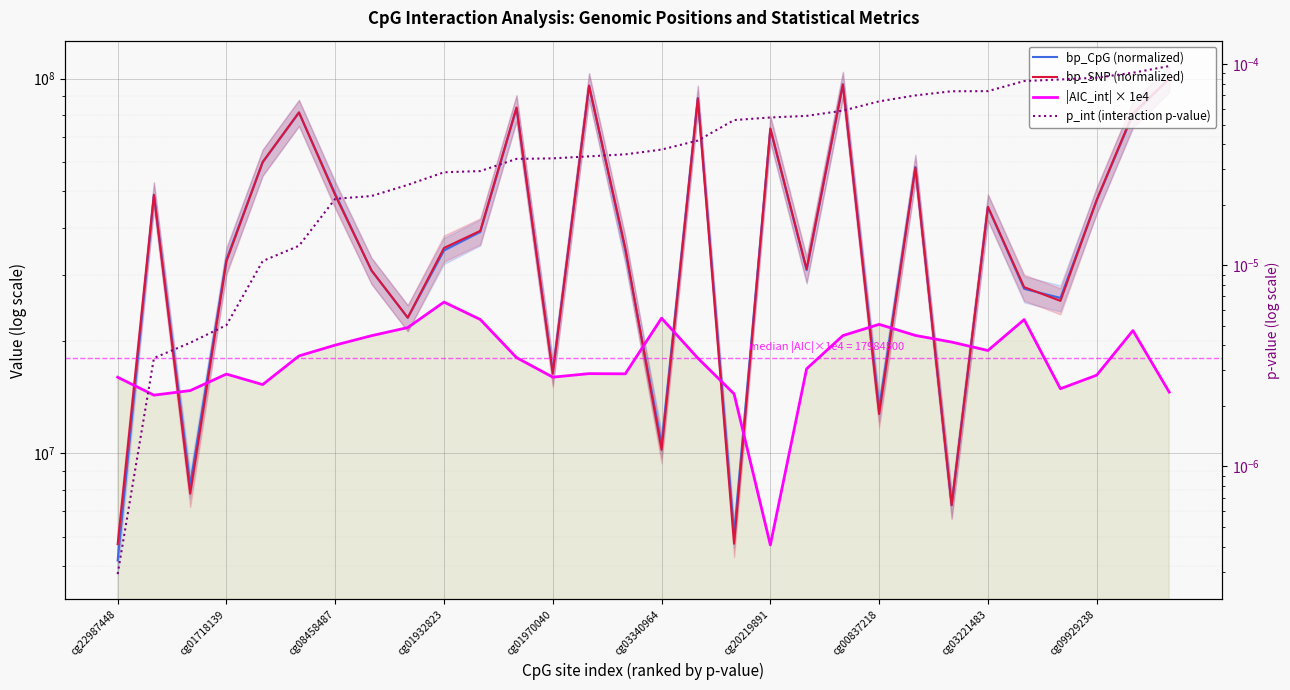

What is the sum of all bp_CpG (normalized) values?

1354892299.0